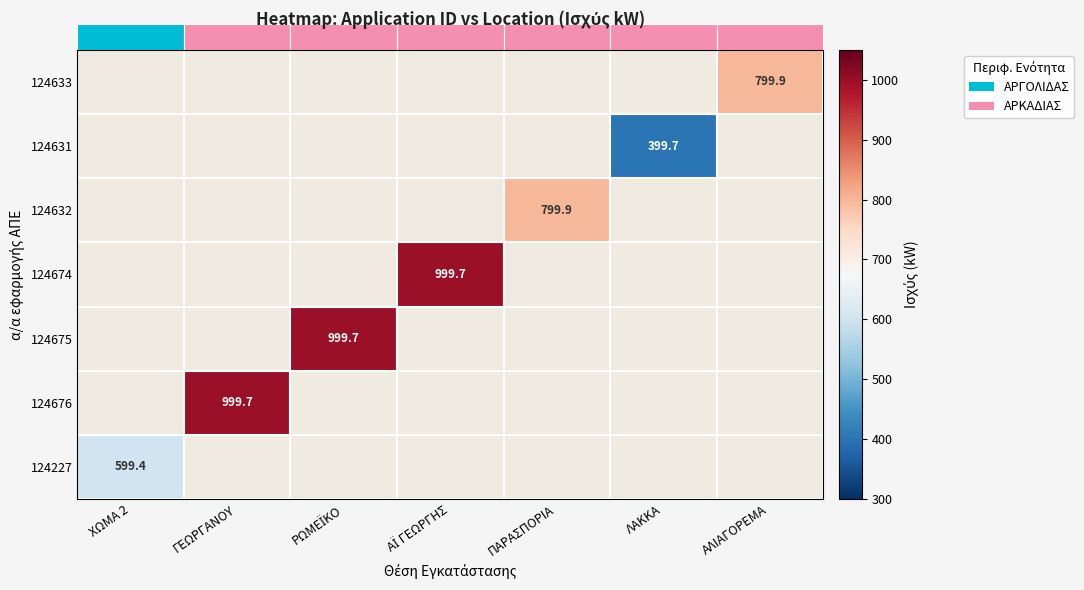

Rank the series at ΛΑΚΚΑ from highest to lowest value.

124227, 124676, 124675, 124674, 124632, 124631, 124633